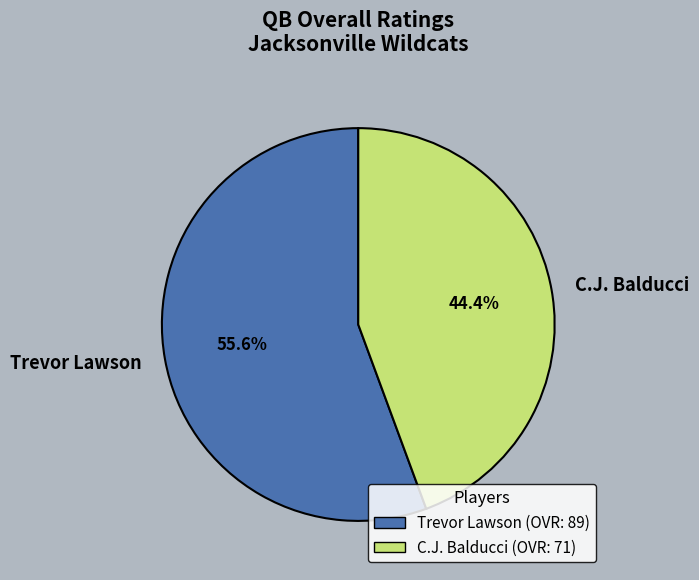

How many segments does this pie chart have?

2